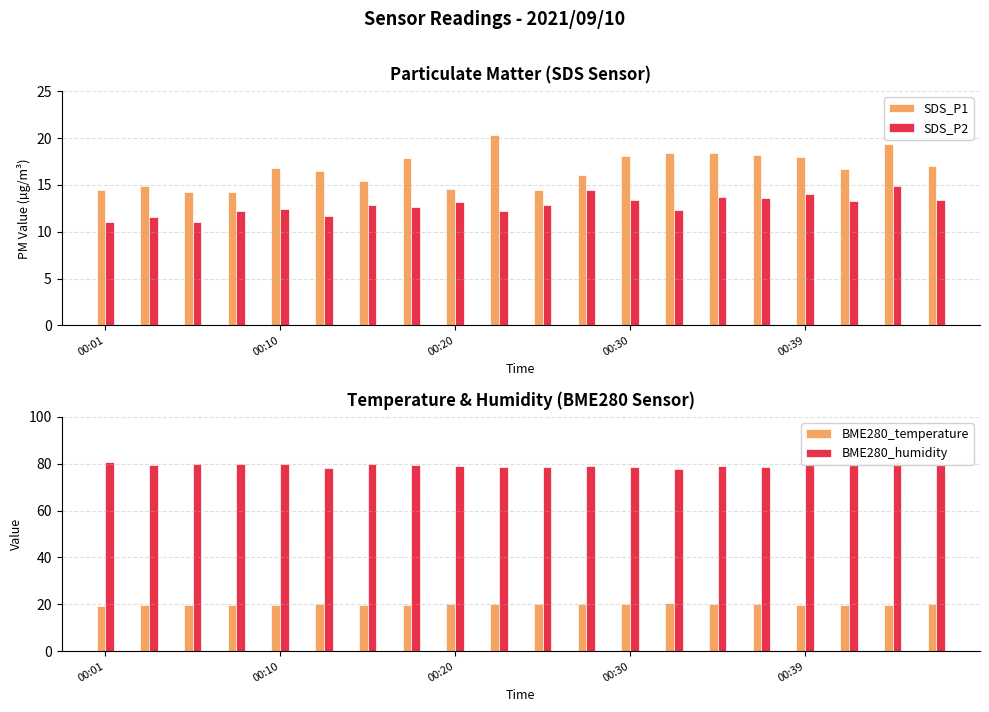

At how many categories does at least one series exceed 41?

20